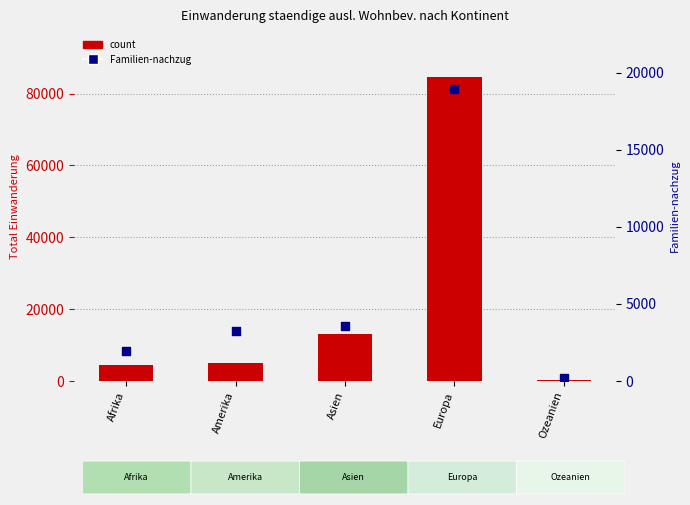

What is the total value across all series at Afrika?

6319